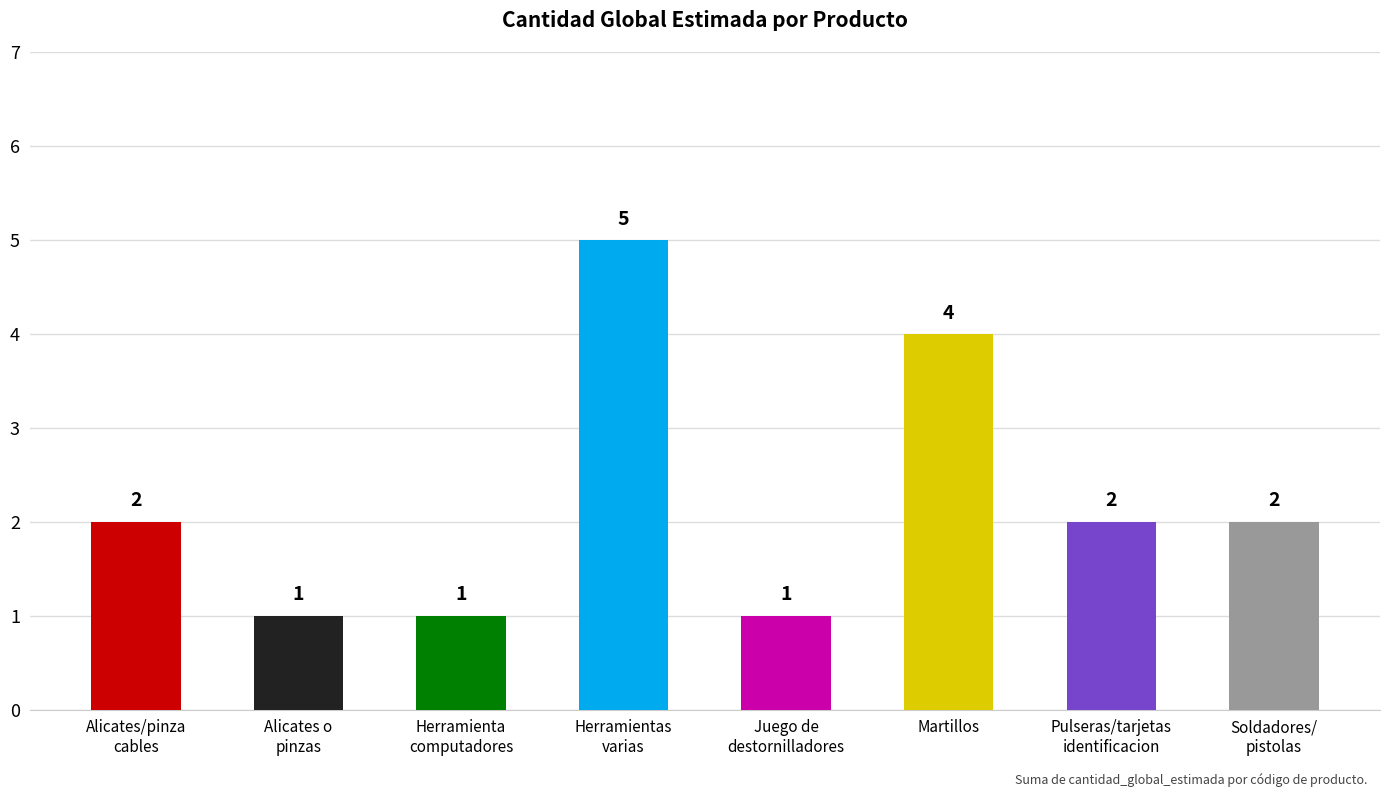

What is the average value?

2